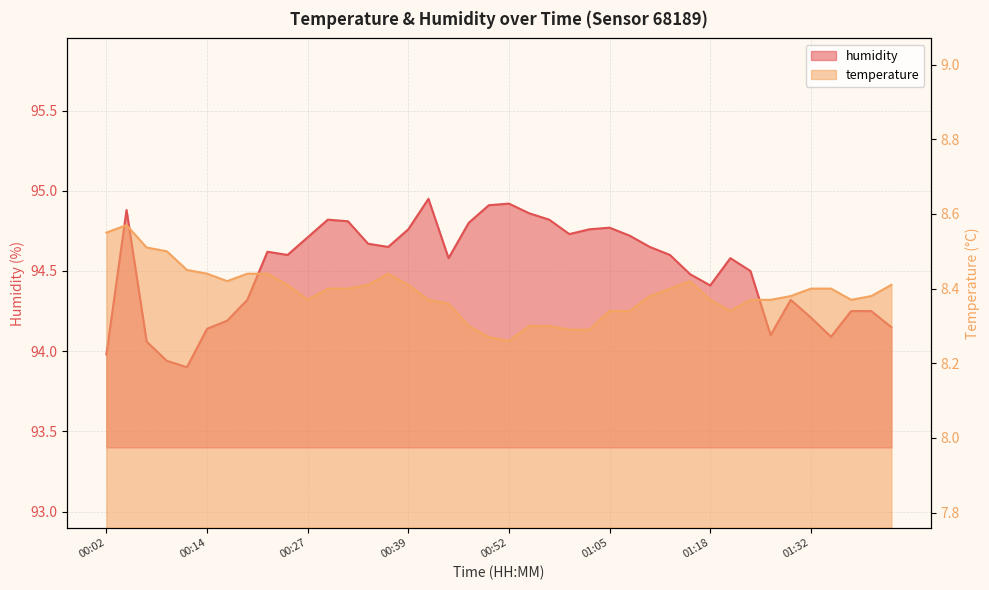

What is the total value across all series at 00:02?

102.5